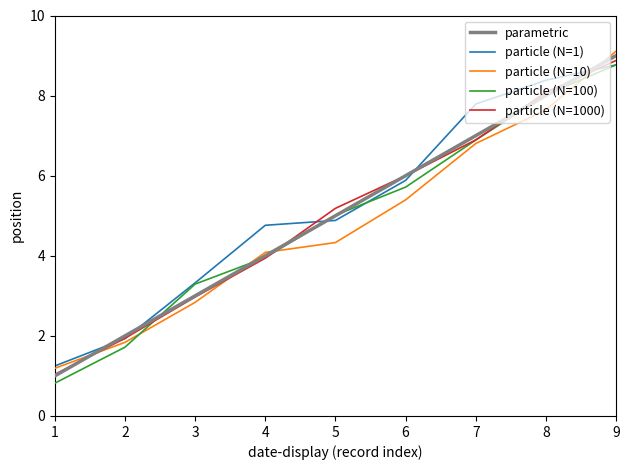

The particle (N=1) series shows 1.2 at 1. True or false?

True